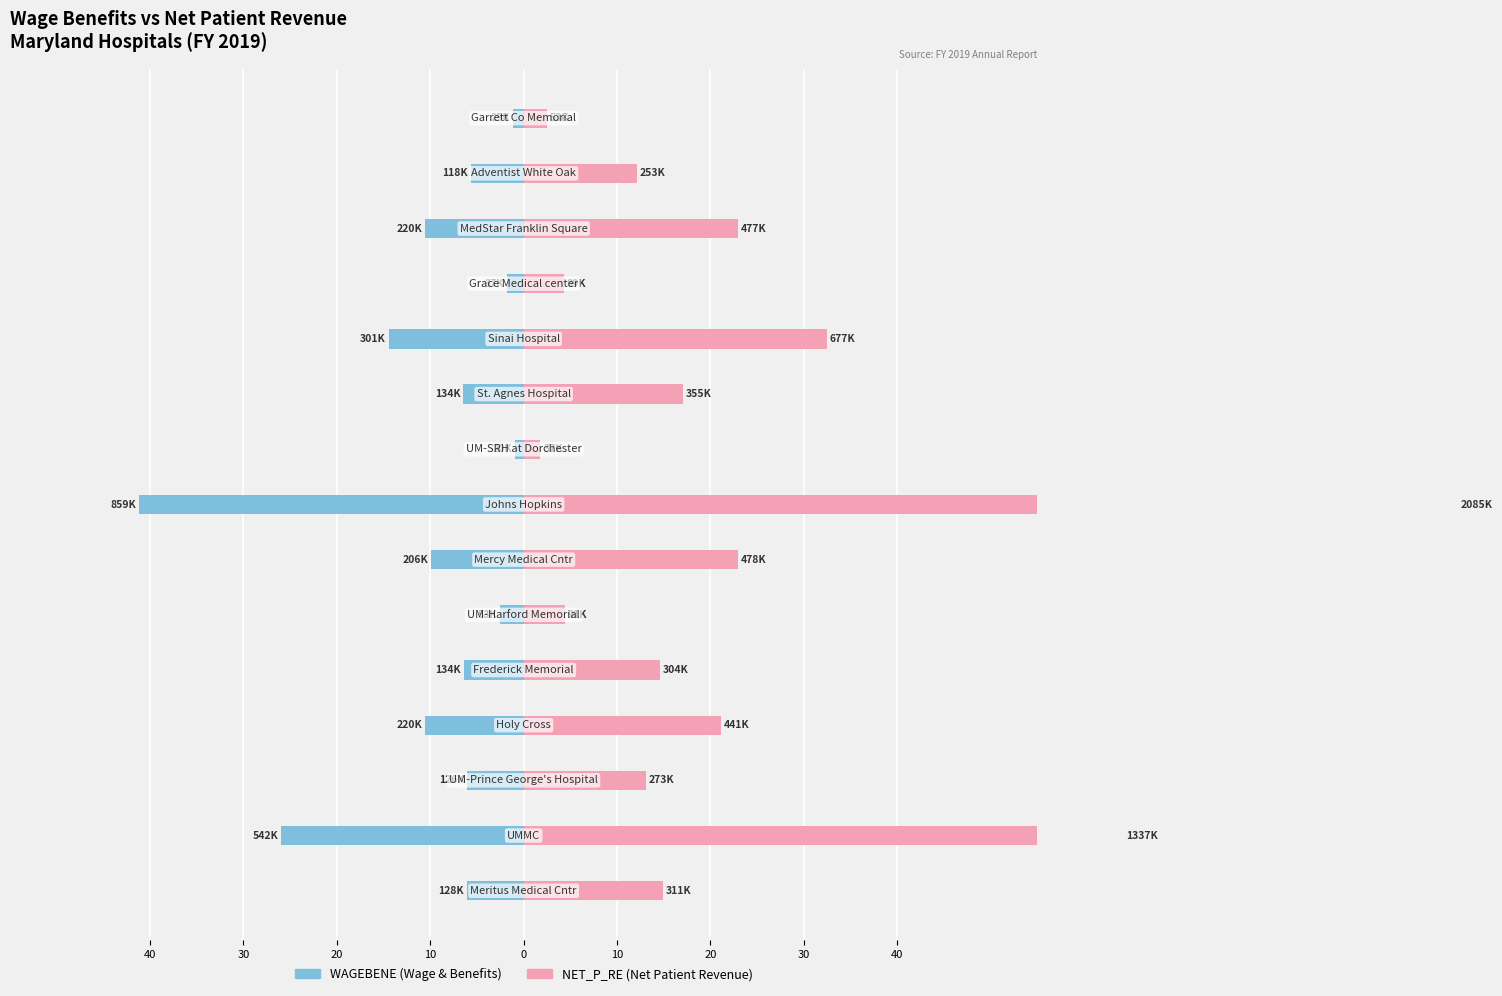

List the series in order of their peak value, highest first.

NET_P_RE, WAGEBENE